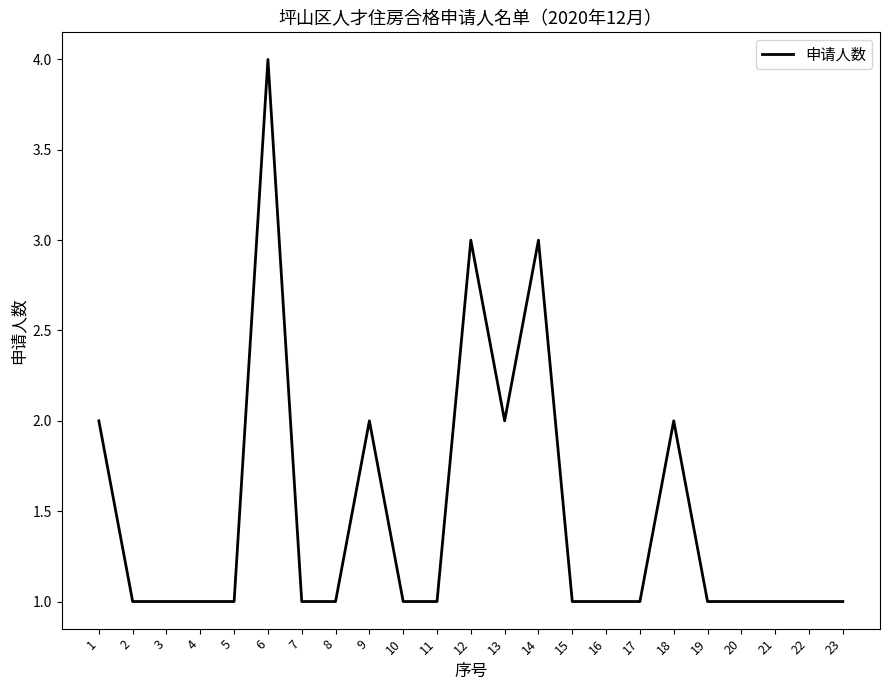

What is the ratio of the value at 1 to the value at 9?

1.0